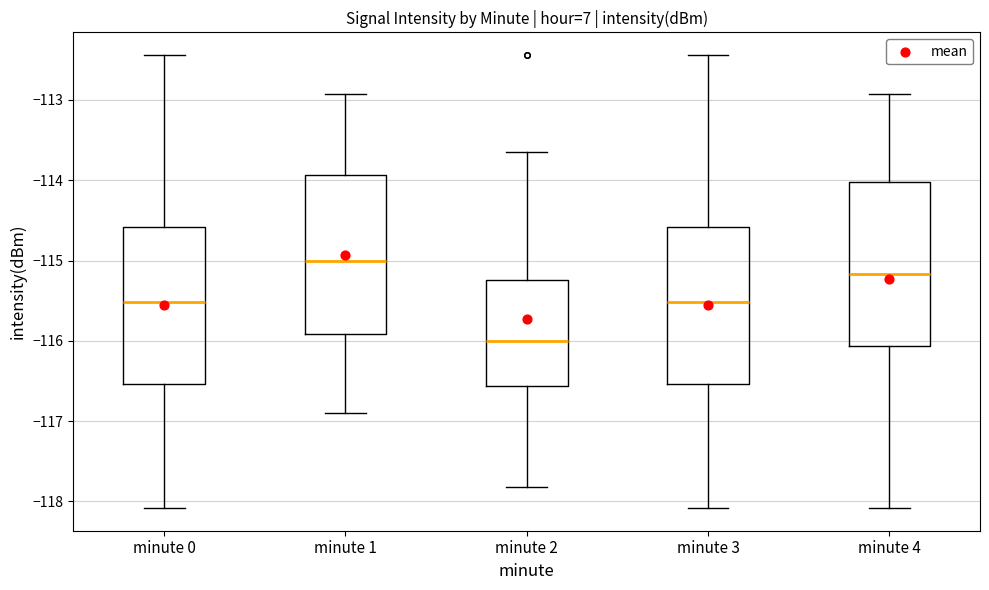

Where is the lower edge of the box for minute 0 on the y-axis? The values are not printed on the chart, so give them approximately, as read against the axis.

-116.5